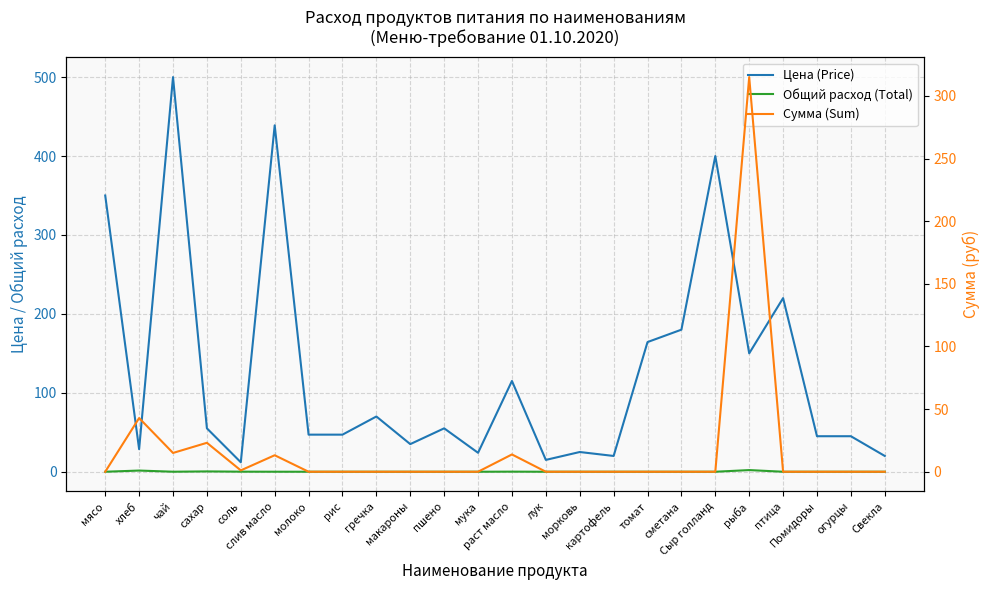

At which category does Цена (Price) reach its first local valley?

хлеб